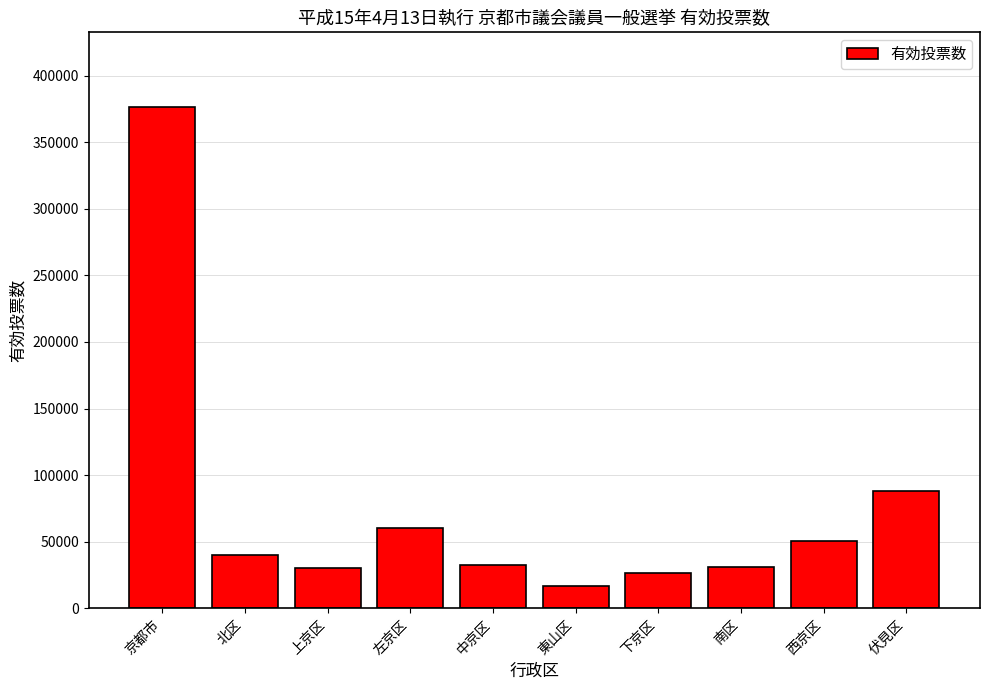

What is the approximate value at 京都市?

376043